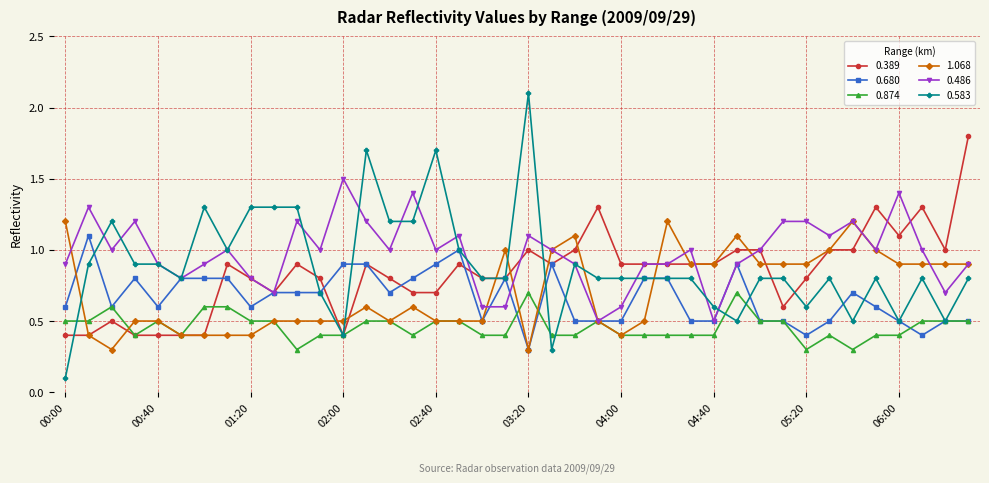

What are all the series names shown in the legend?

0.389, 0.680, 0.874, 1.068, 0.486, 0.583